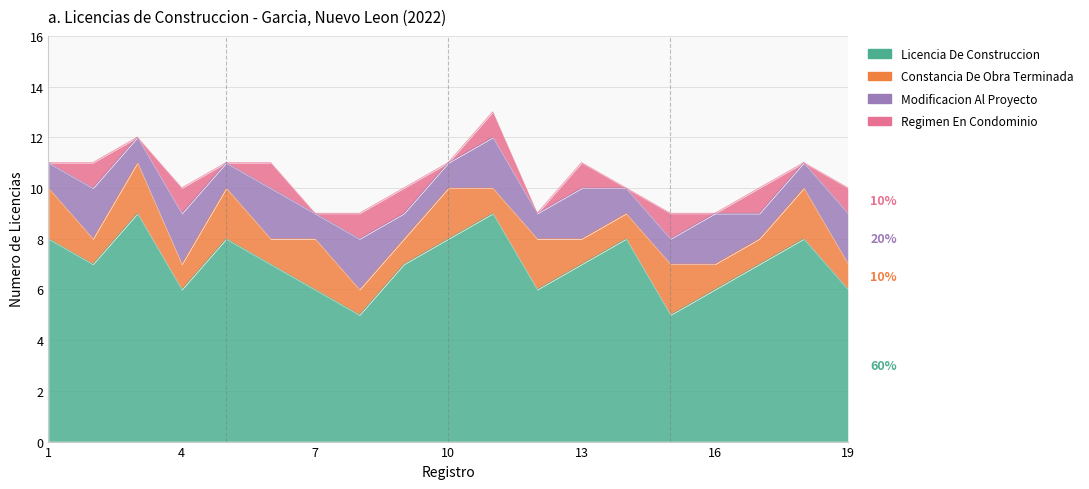

Which series has the largest range (max minus min)?

Licencia De Construccion